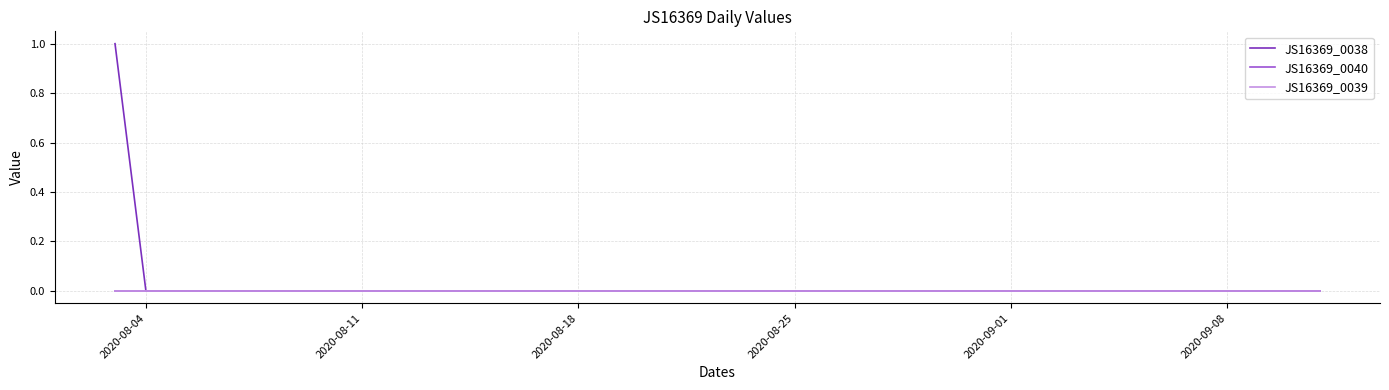

Does the chart have visible grid lines?

Yes